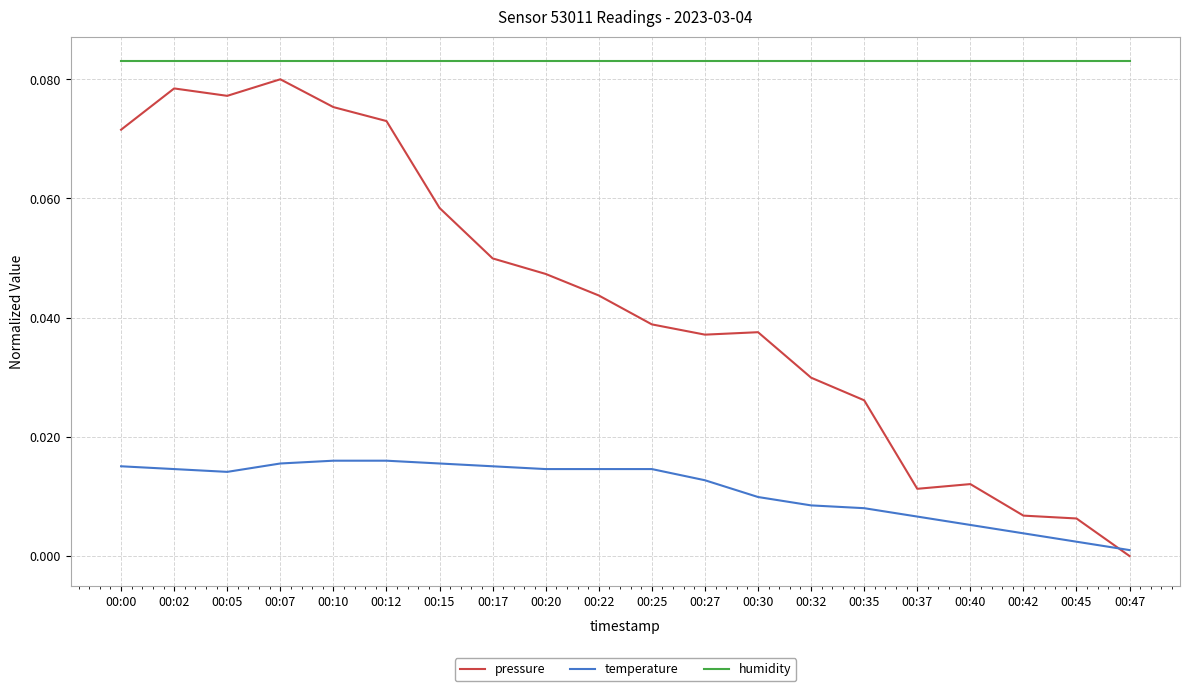

Which label corresponds to the smallest value in the chart?

00:47